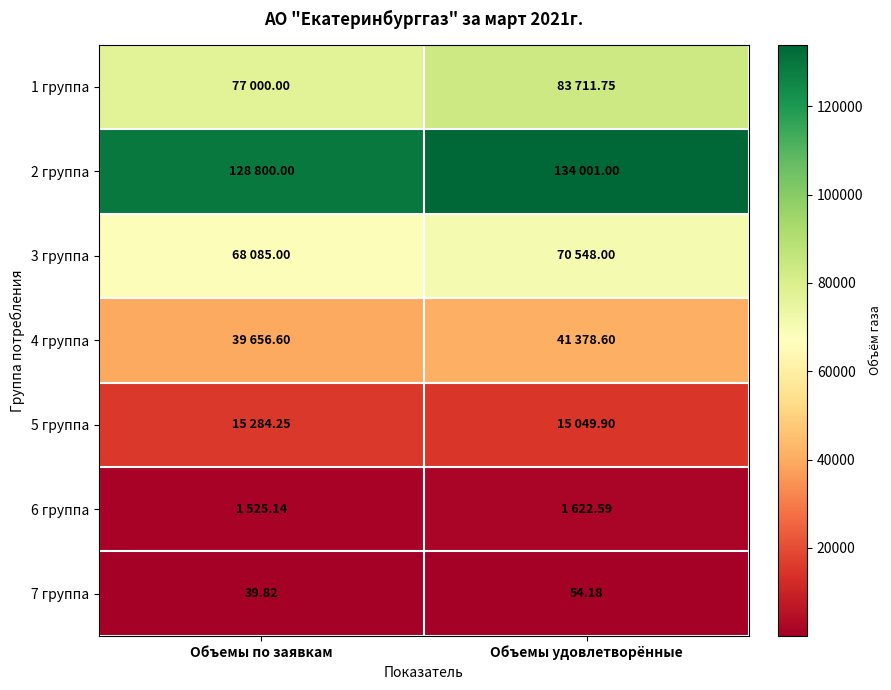

At which label does 7 группа reach its peak?

Объемы удовлетворённые